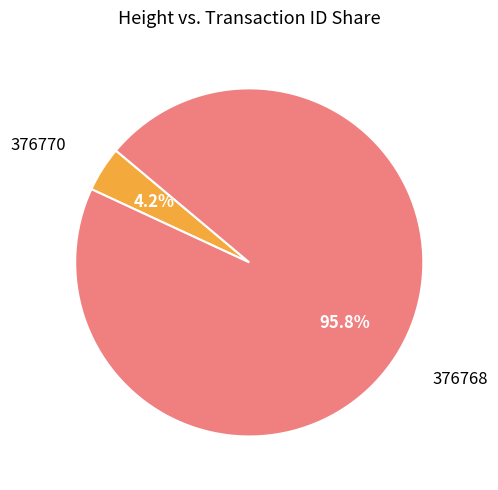

Does any single category account for the majority?

Yes